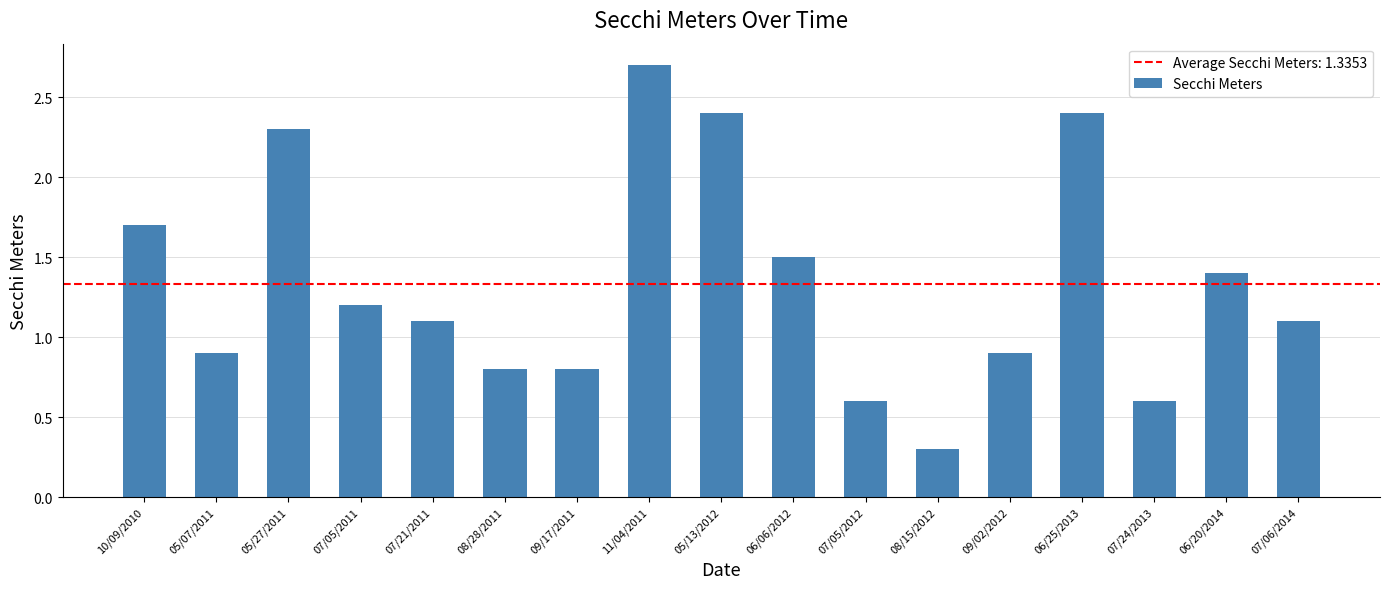

What is the smallest value displayed?

0.3